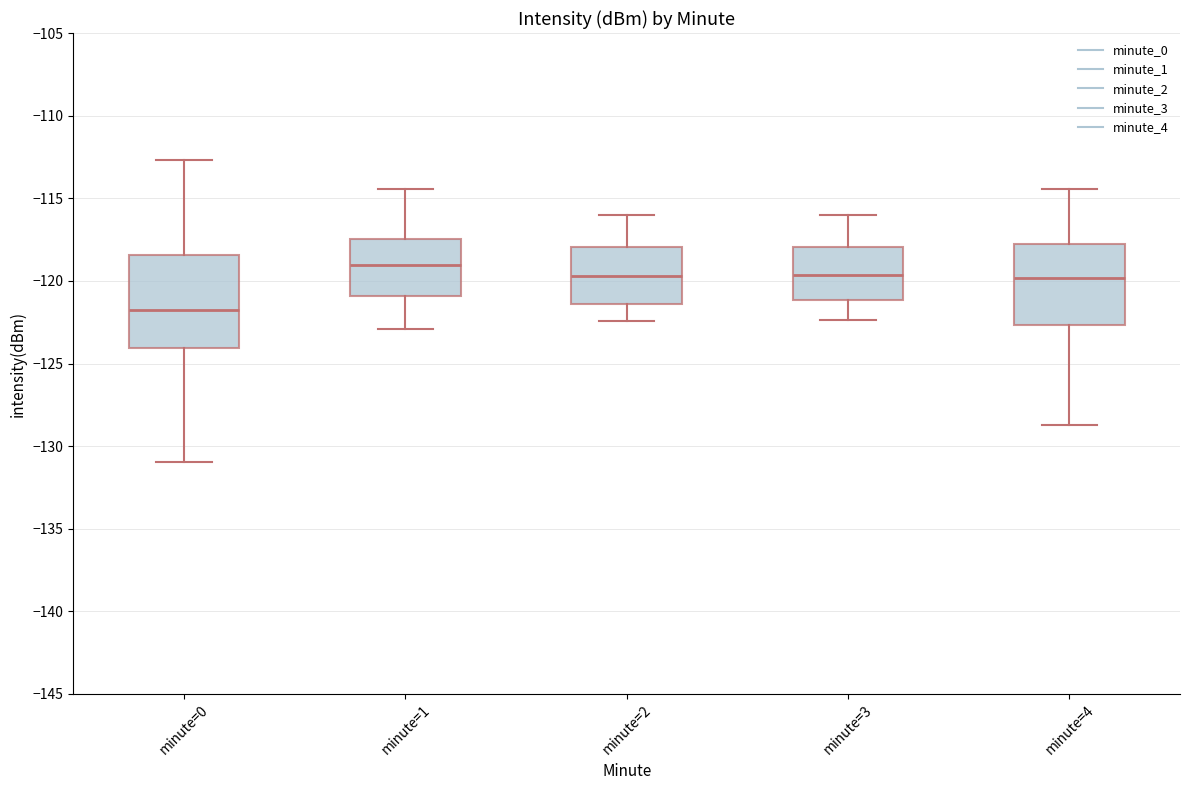

Which box's median line is the lowest?

minute=0